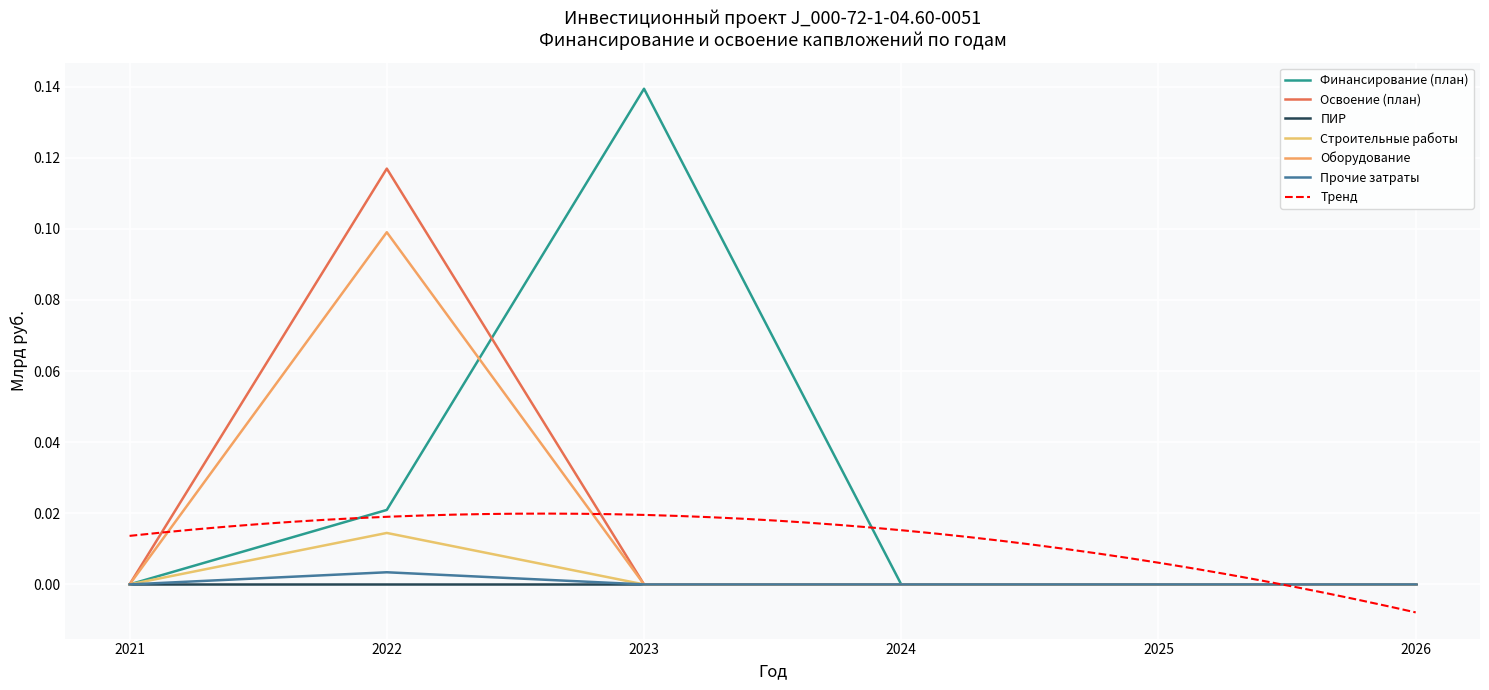

How many interior local peaks does the Освоение (план) series have?

1